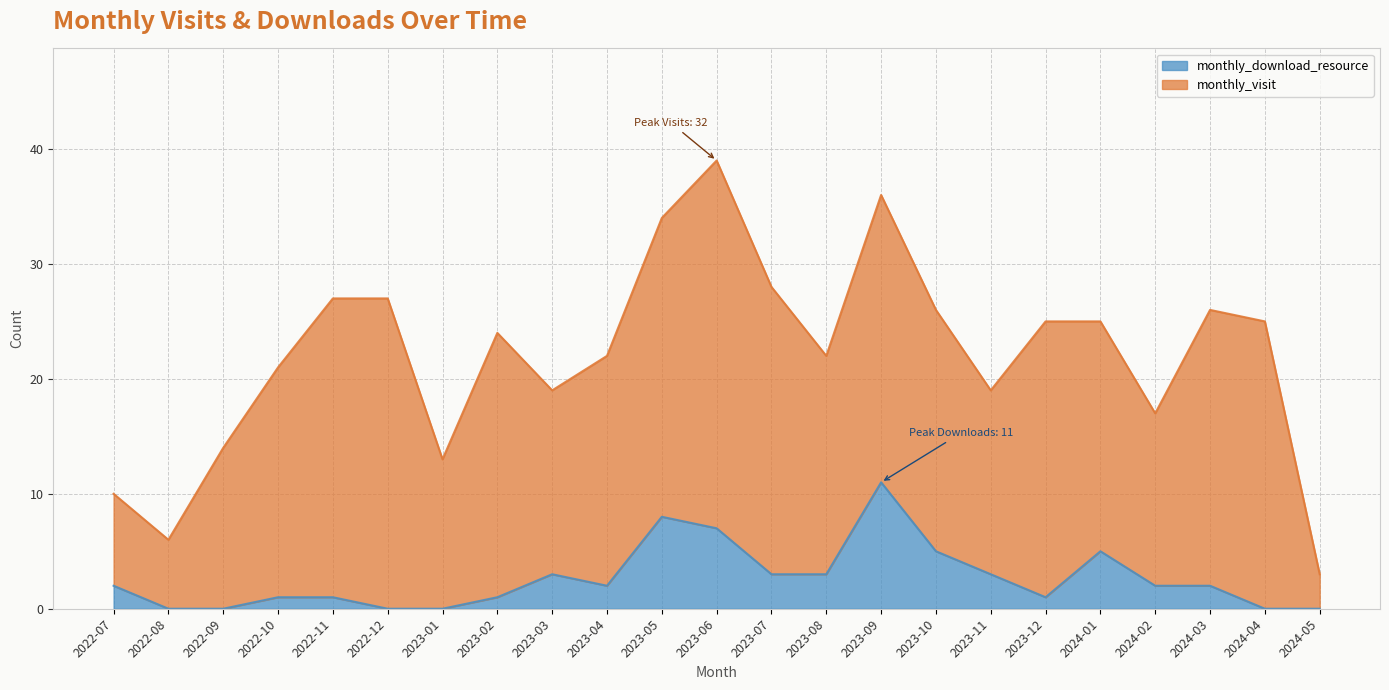

How many interior local peaks (higher than both neighbors) does the data have?

4